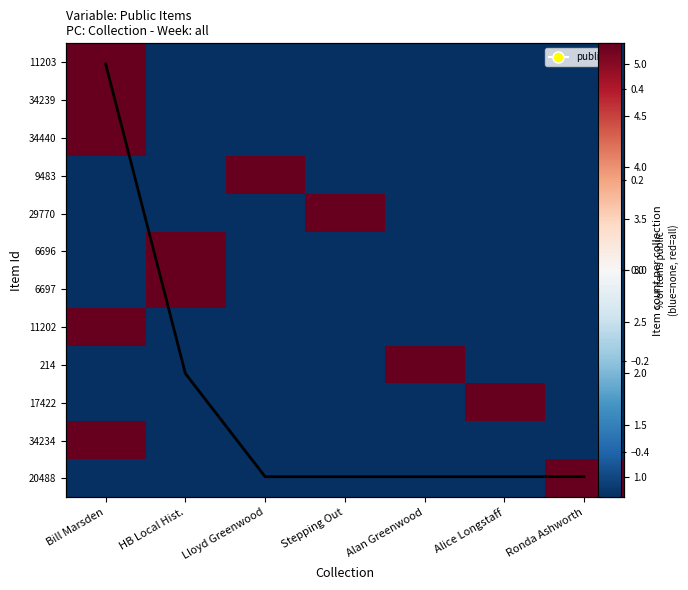

At which label does 11203 reach its peak?

Bill Marsden